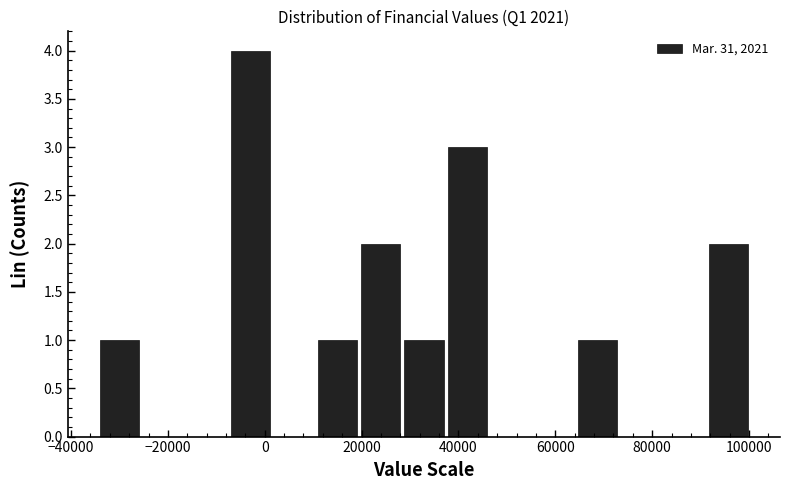

Which range on the x-axis has the tallest bar?

-8000 to 2000